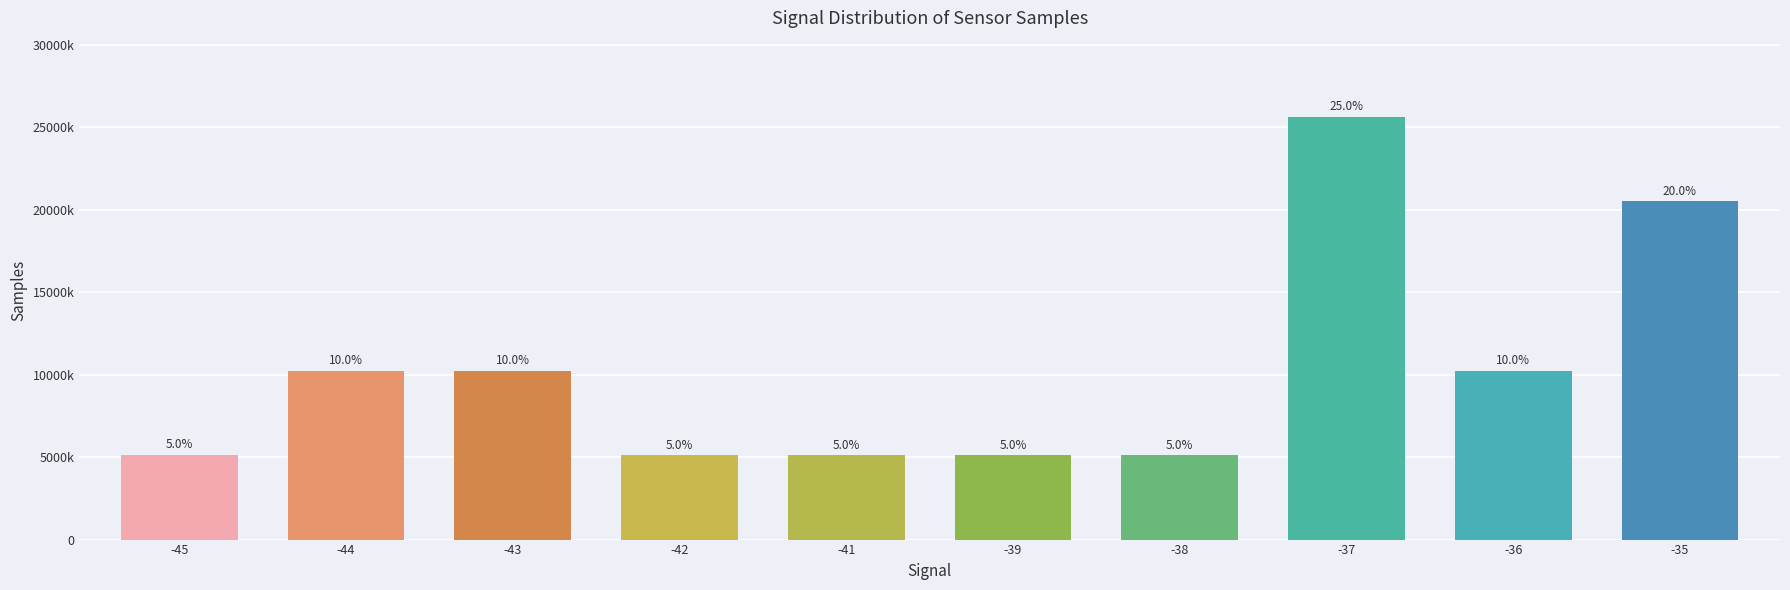

What is the value of the 1st bar from the left?

5138166